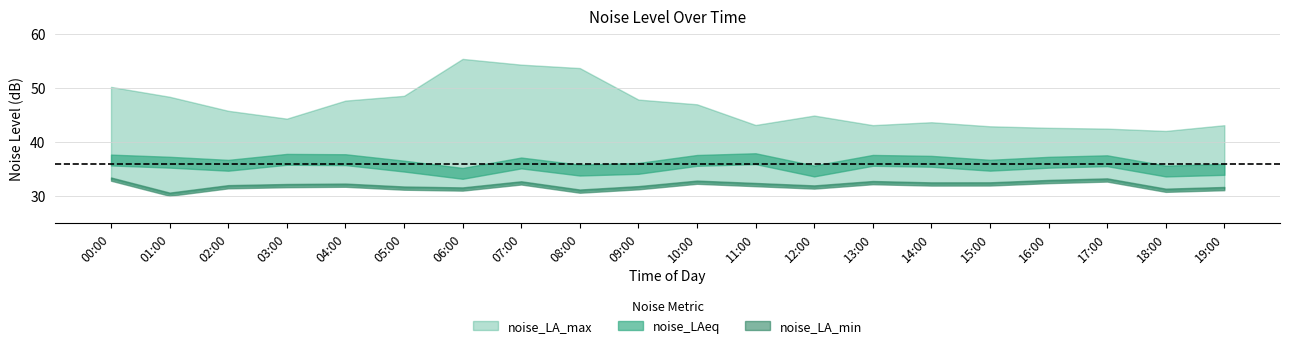

Is it true that noise_LA_max equals 47.6 at 04:00?

True